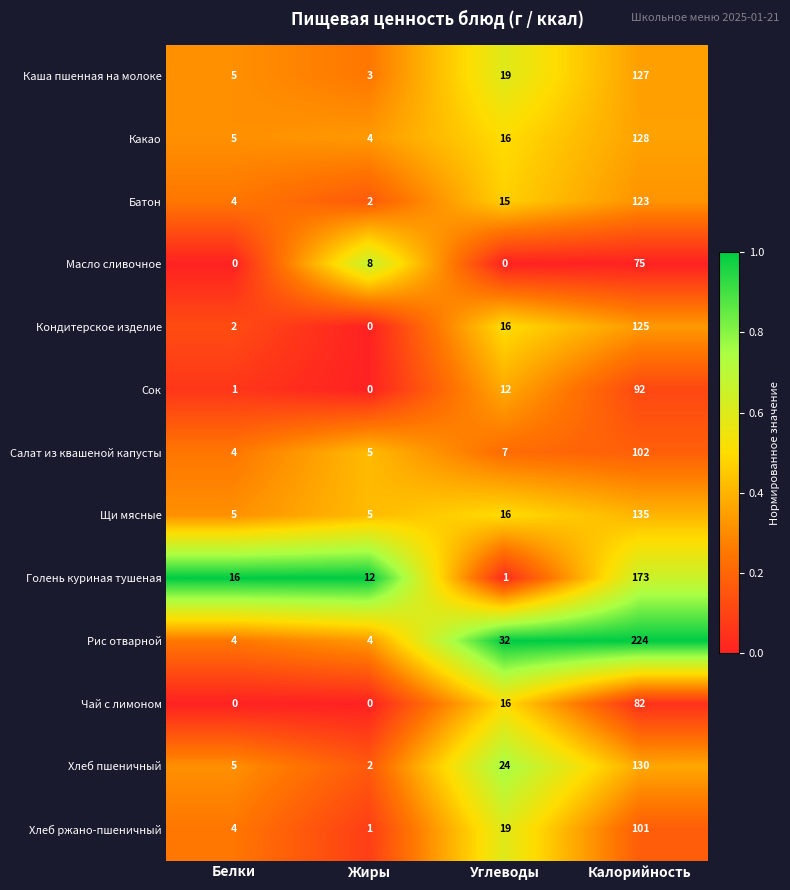

List the series in order of their peak value, lowest first.

Масло сливочное, Чай с лимоном, Сок, Хлеб ржано-пшеничный, Салат из квашеной капусты, Батон, Кондитерское изделие, Каша пшенная на молоке, Какао, Хлеб пшеничный, Щи мясные, Голень куриная тушеная, Рис отварной